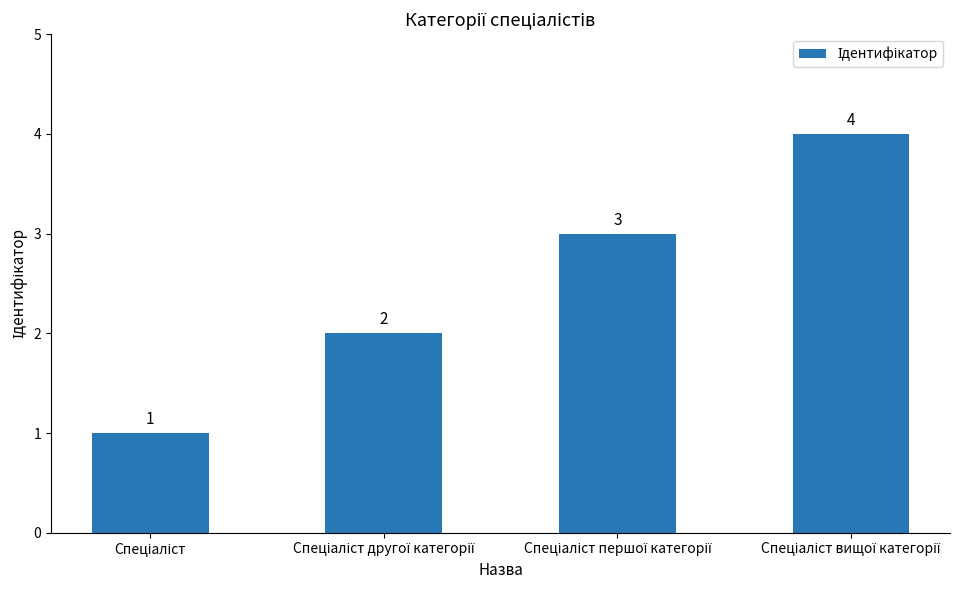

Count the values in the range 2 to 4.

3